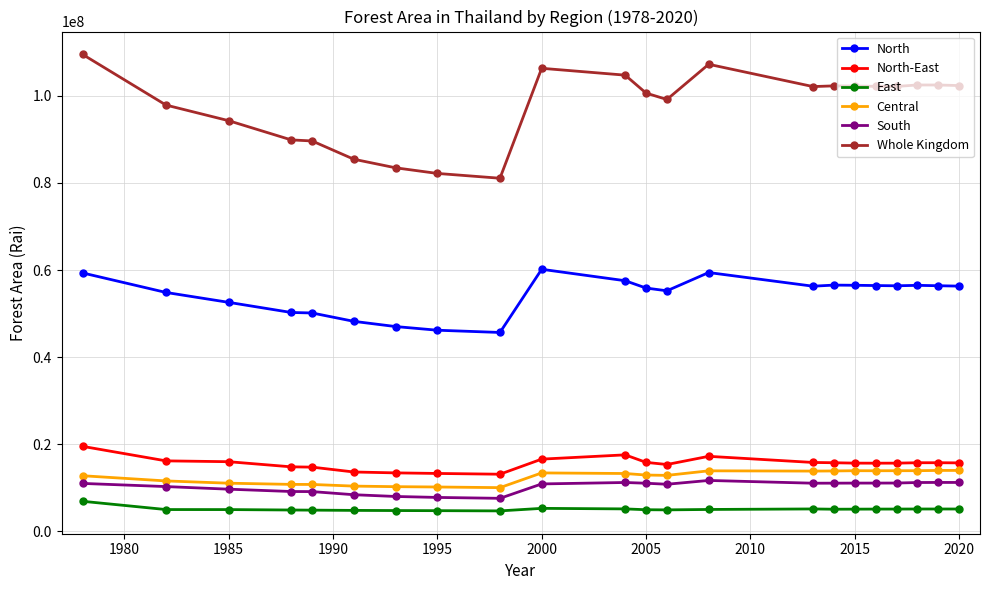

What is the greatest value displayed?

109515000.0